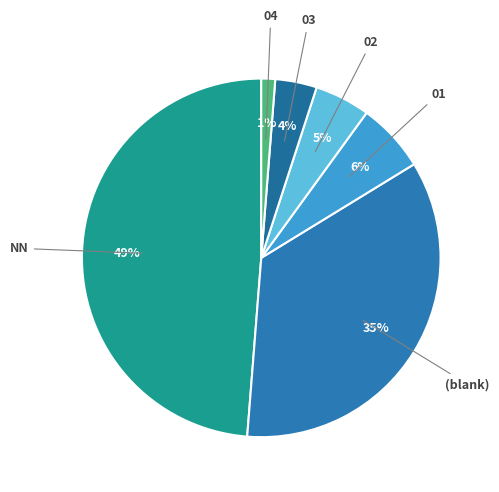

Count the number of slices in the pie.

6